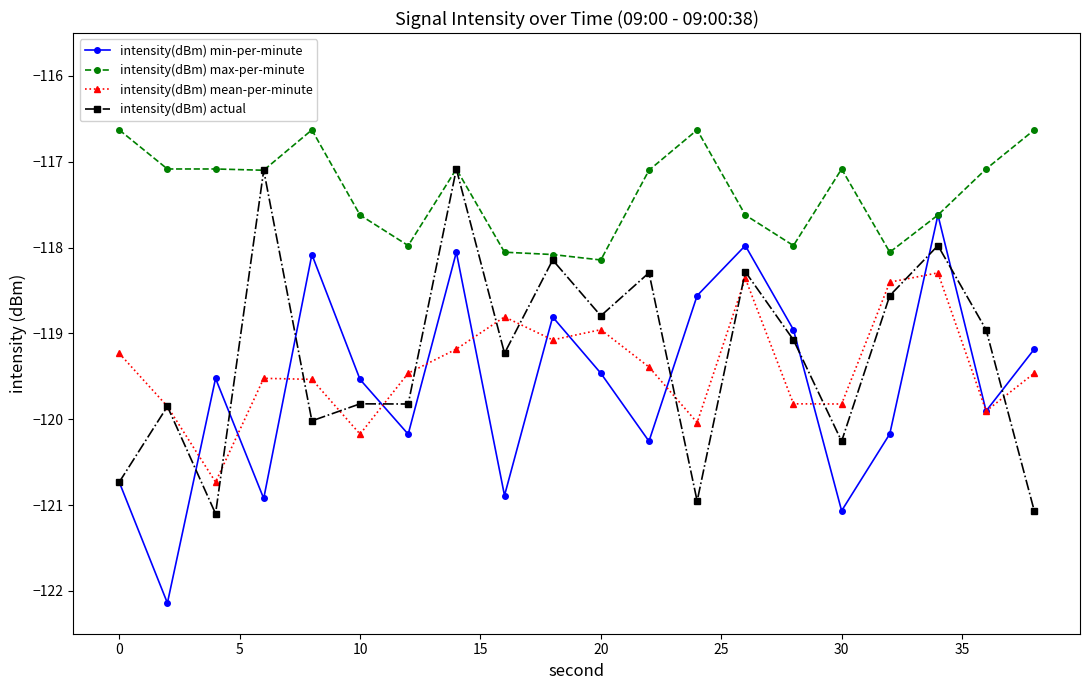

What is the smallest value displayed?

-122.1